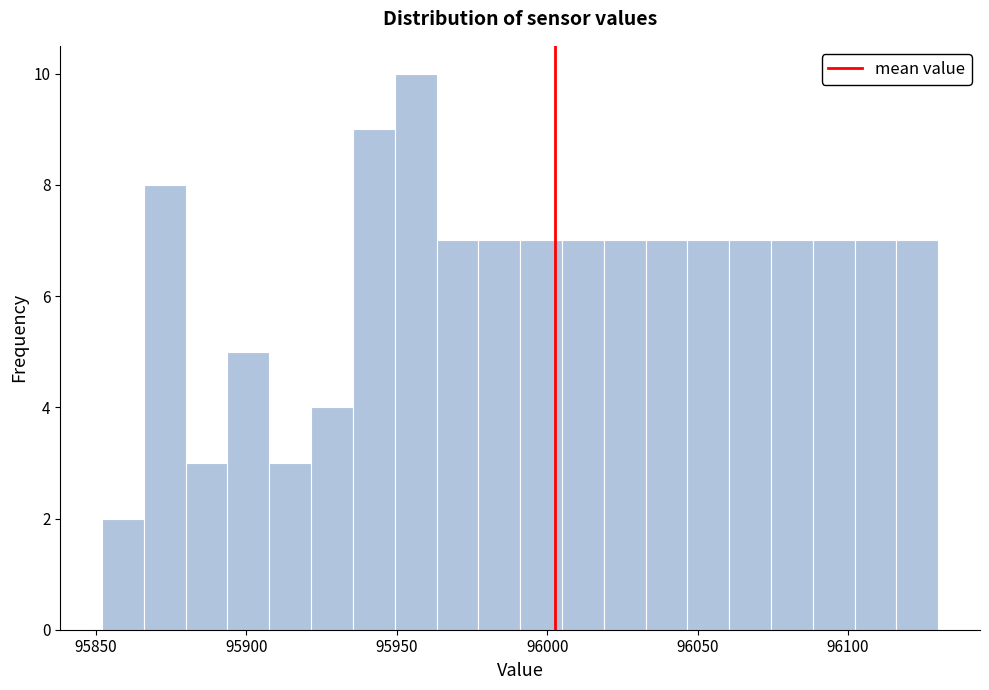

Read against the x-axis, roughly where is the centre of the tallest bar?

95955